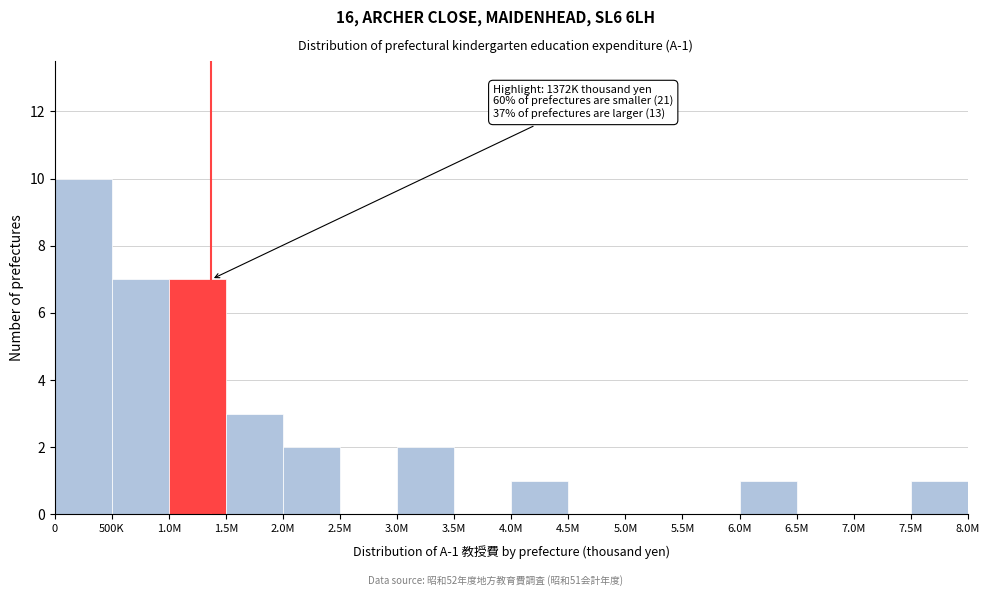

Reading left to right, transcribe all the data shown in this chart.

0=10	500K=7	1.0M=7	1.5M=3	2.0M=2	2.5M=0	3.0M=2	3.5M=0	4.0M=1	4.5M=0	5.0M=0	5.5M=0	6.0M=1	6.5M=0	7.0M=0	7.5M=1